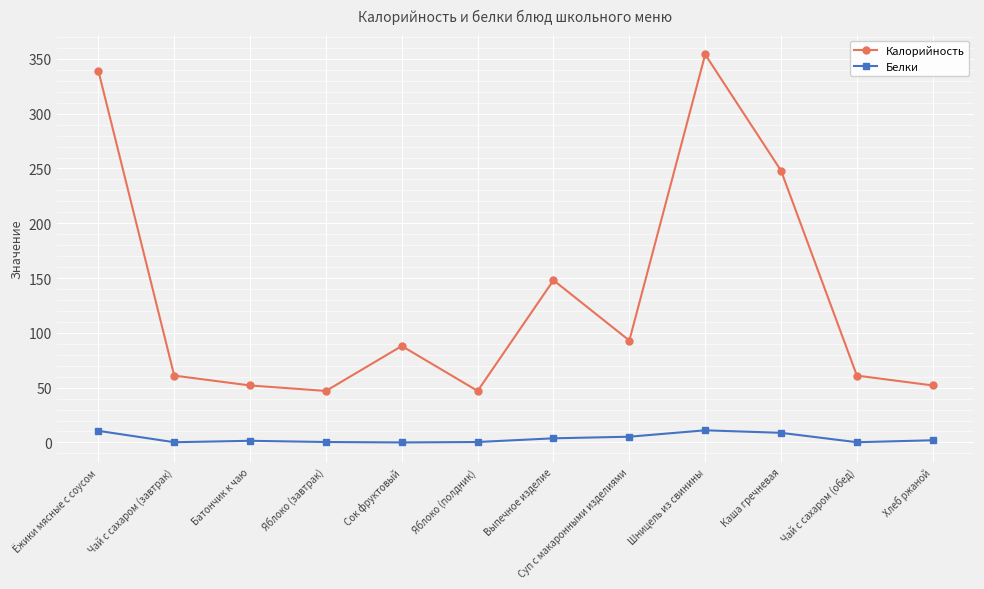

At how many categories does at least one series exceed 144?

4